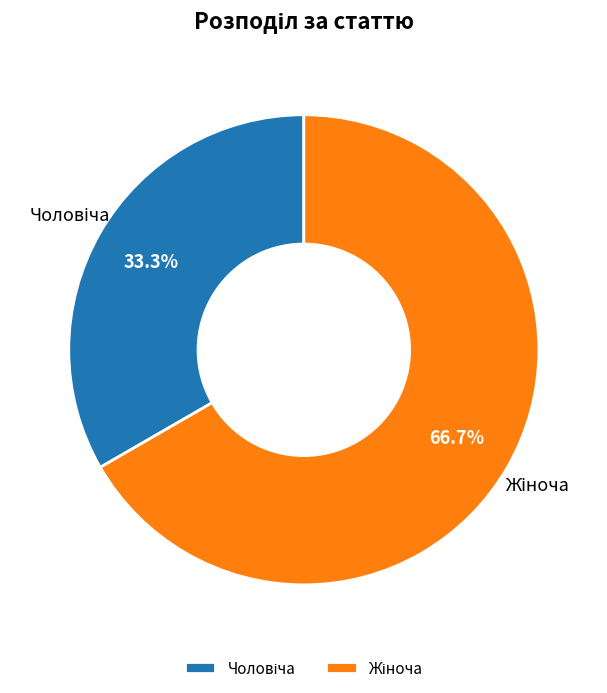

Is there a majority slice in this chart?

Yes